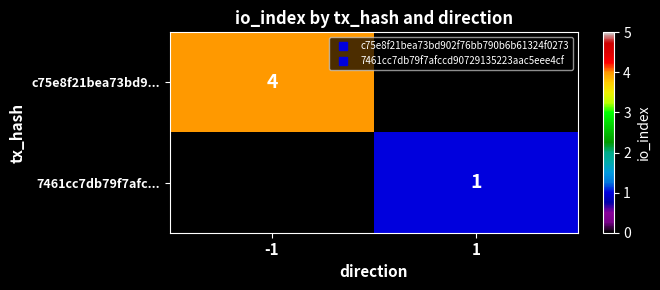

Is the value of 7461cc7db79f7afc... at 1 greater than the value of c75e8f21bea73bd9... at 1?

Yes